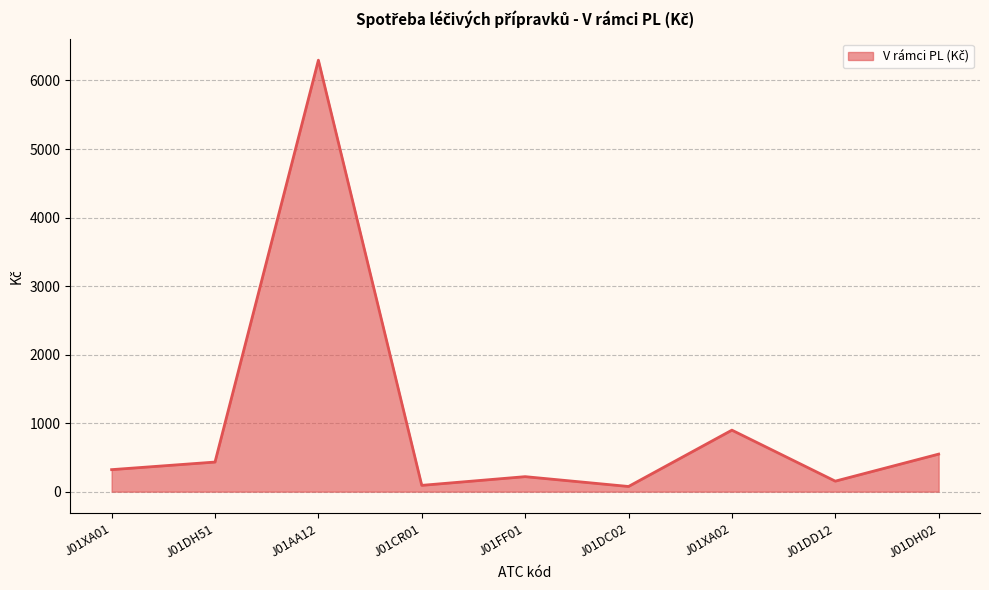

What is the sum of the values at J01CR01 and J01FF01?

310.4